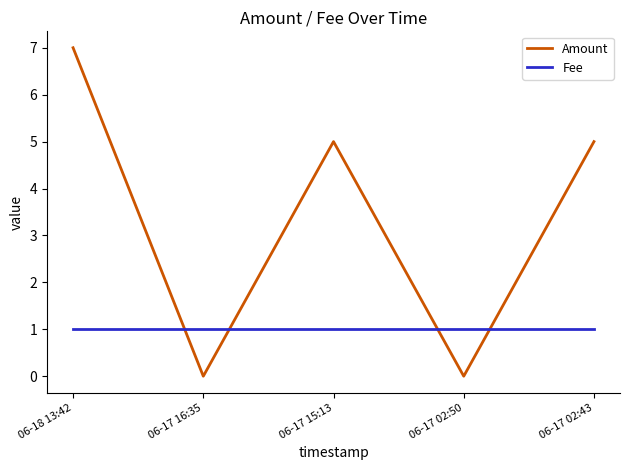

What position from the right is 06-17 16:35?

4